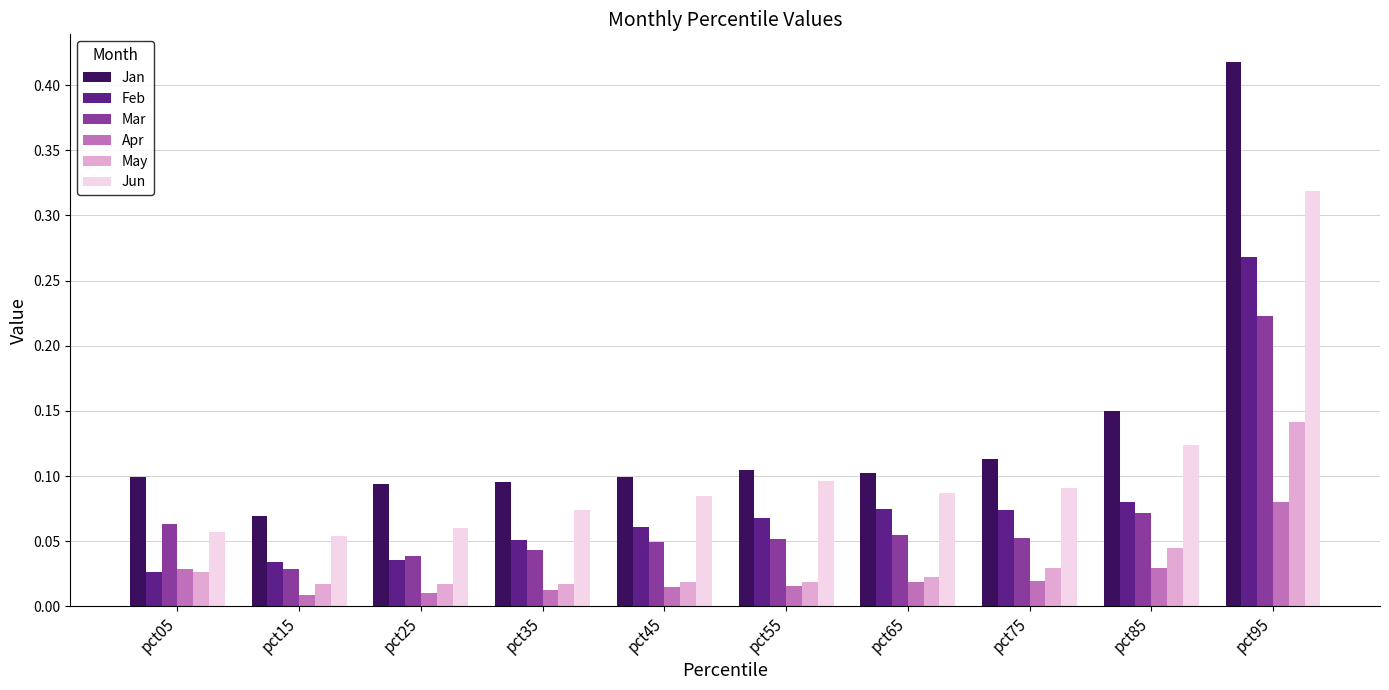

What is the sum of all Jun values?

1.0